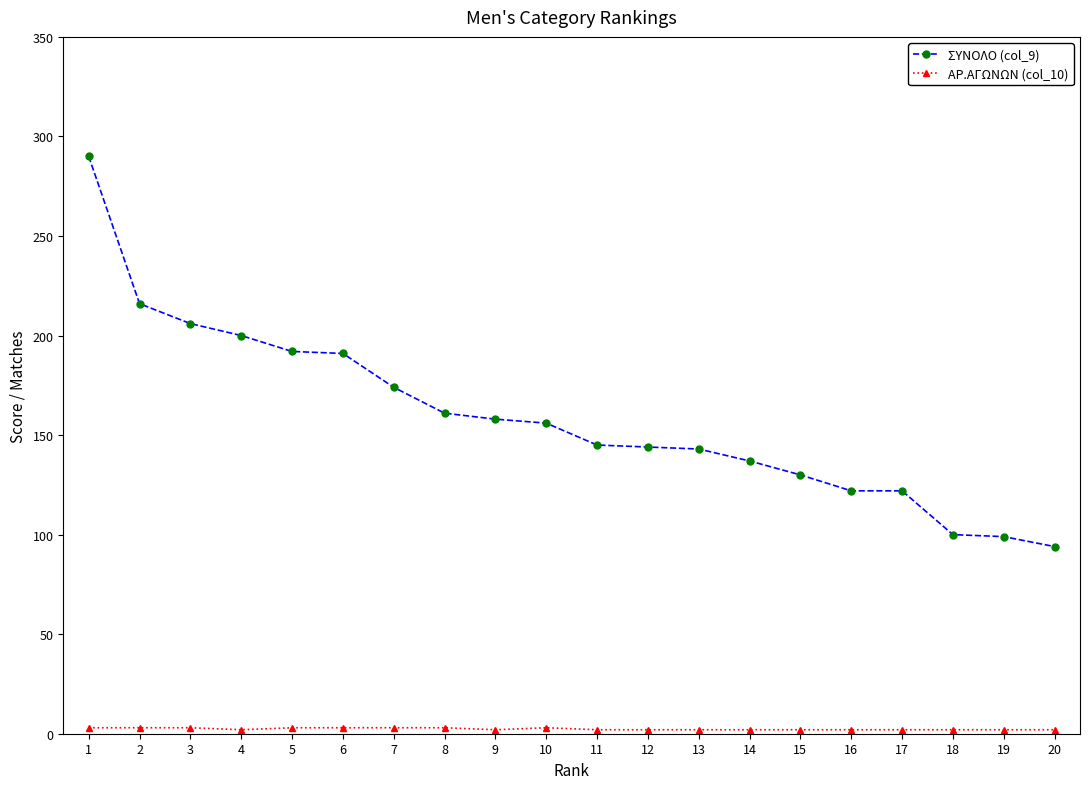

Which series has the largest total across all categories?

ΣΥΝΟΛΟ (col_9)